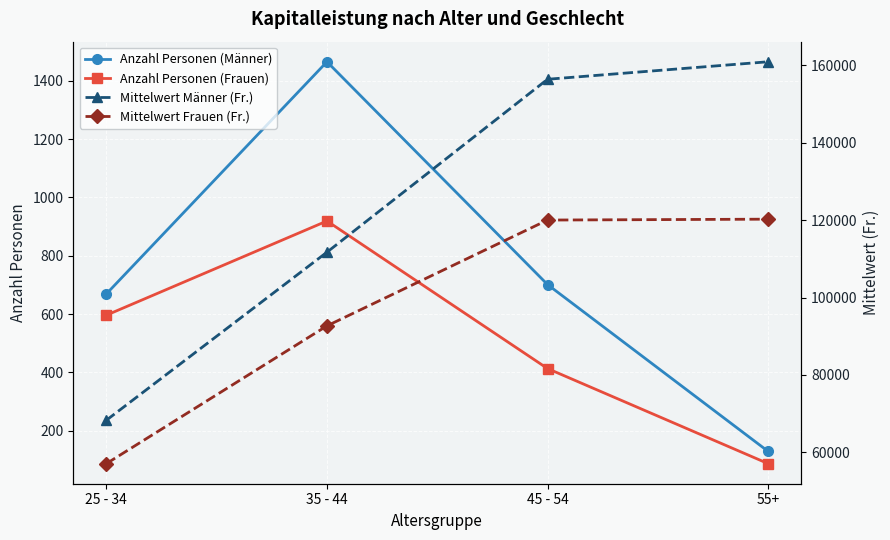

At how many categories does at least one series exceed 75001?

3